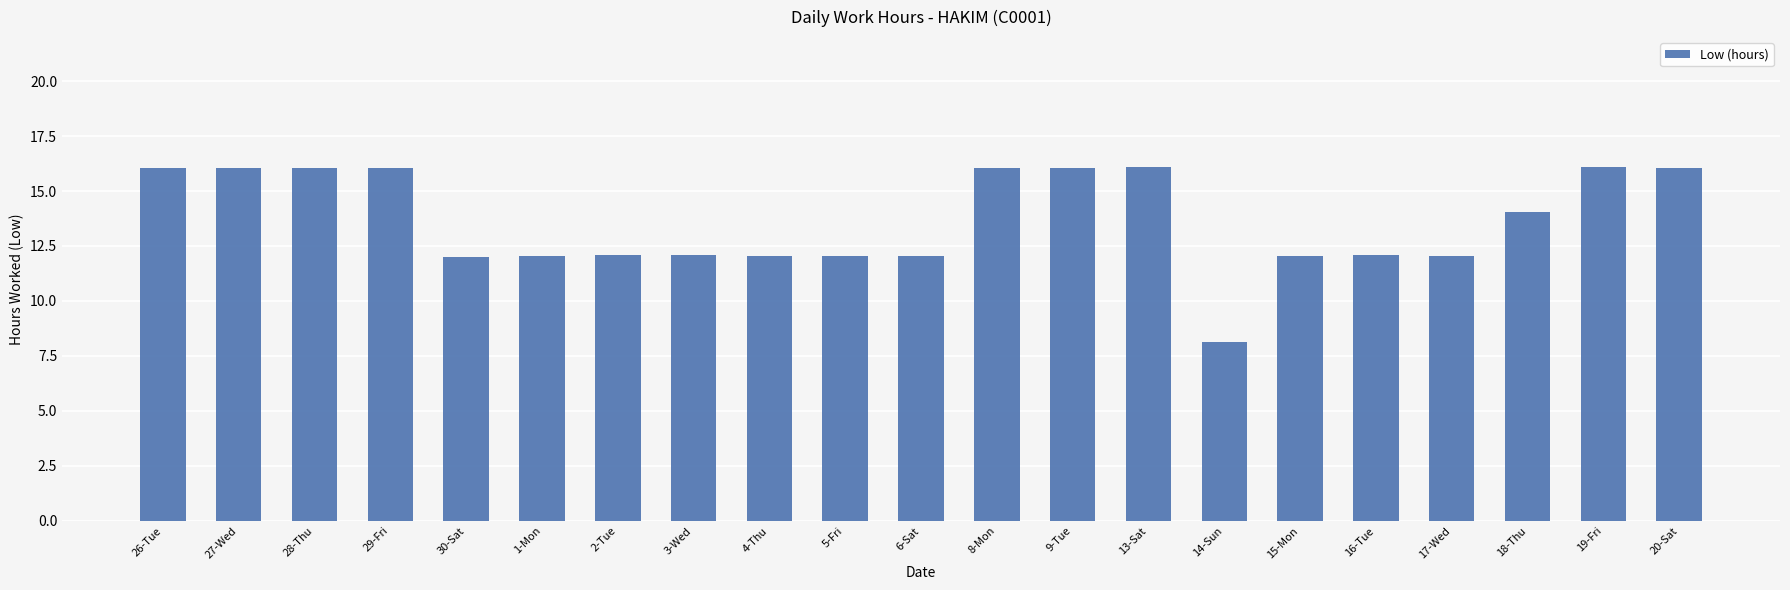

Is it true that the value at 29-Fri is 16.0?

True